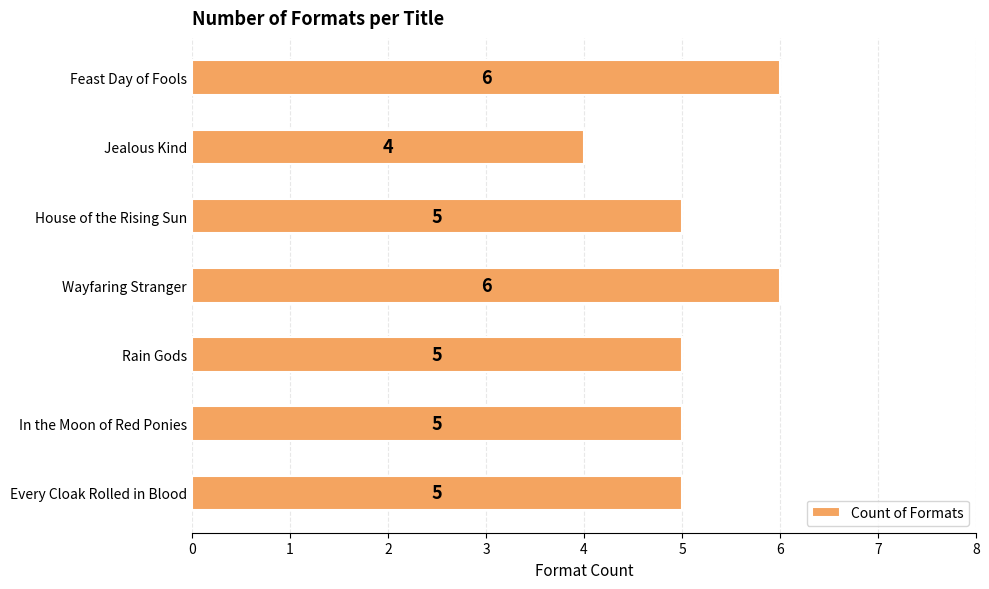

Approximately how many times larger is the value at Every Cloak Rolled in Blood compared to Feast Day of Fools?

0.8